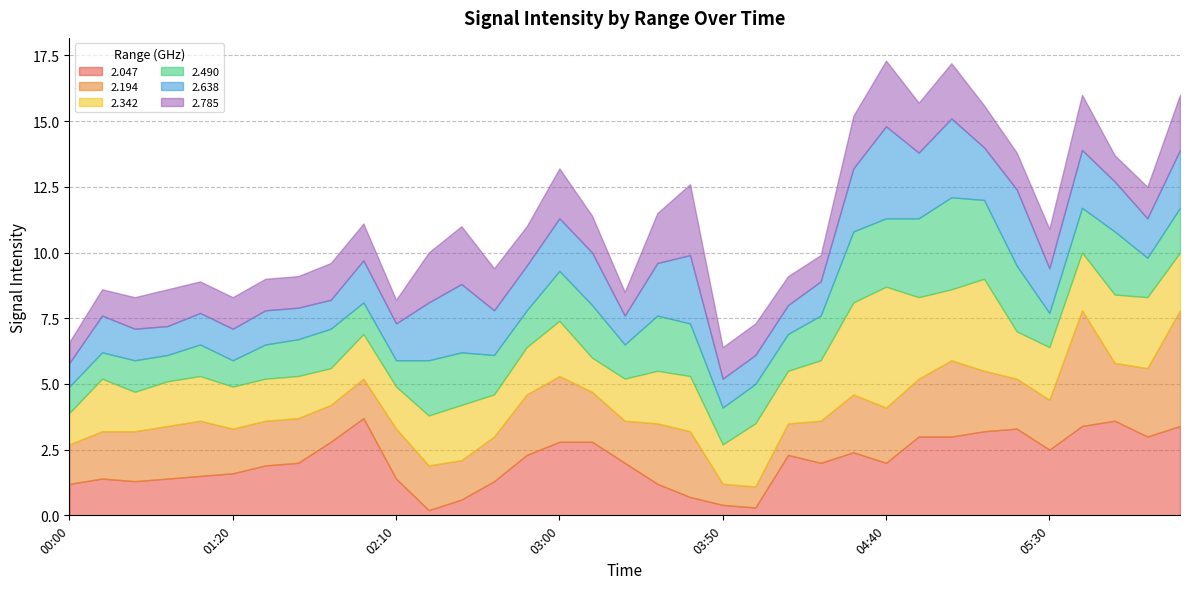

Reading right to left, extract all data points from this chart.

2.047: 3.4	3.0	3.6	3.4	2.5	3.3	3.2	3.0	3.0	2.0	2.4	2.0	2.3	0.3	0.4	0.7	1.2	2.0	2.8	2.8	2.3	1.3	0.6	0.2	1.4	3.7	2.8	2.0	1.9	1.6	1.5	1.4	1.3	1.4	1.2
2.194: 4.4	2.6	2.2	4.4	1.9	1.9	2.3	2.9	2.2	2.1	2.2	1.6	1.2	0.8	0.8	2.5	2.3	1.6	1.9	2.5	2.3	1.7	1.5	1.7	1.9	1.5	1.4	1.7	1.7	1.7	2.1	2.0	1.9	1.8	1.5
2.342: 2.2	2.7	2.6	2.2	2.0	1.8	3.5	2.7	3.1	4.6	3.5	2.3	2.0	2.4	1.5	2.1	2.0	1.6	1.3	2.1	1.8	1.6	2.1	1.9	1.6	1.7	1.4	1.6	1.6	1.6	1.7	1.7	1.5	2.0	1.2
2.490: 1.7	1.5	2.4	1.7	1.3	2.5	3.0	3.5	3.0	2.6	2.7	1.7	1.4	1.5	1.4	2.0	2.1	1.3	2.0	1.9	1.4	1.5	2.0	2.1	1.0	1.2	1.5	1.4	1.3	1.0	1.2	1.0	1.2	1.0	1.0
2.638: 2.2	1.5	1.9	2.2	1.7	2.9	2.0	3.0	2.5	3.5	2.4	1.3	1.1	1.1	1.1	2.6	2.0	1.1	2.0	2.0	1.7	1.7	2.6	2.2	1.4	1.6	1.1	1.2	1.3	1.2	1.2	1.1	1.2	1.4	0.9
2.785: 2.1	1.2	1.0	2.1	1.5	1.4	1.6	2.1	1.9	2.5	2.0	1.0	1.1	1.2	1.2	2.7	1.9	0.9	1.4	1.9	1.5	1.6	2.2	1.9	0.9	1.4	1.4	1.2	1.2	1.2	1.2	1.4	1.2	1.0	0.8